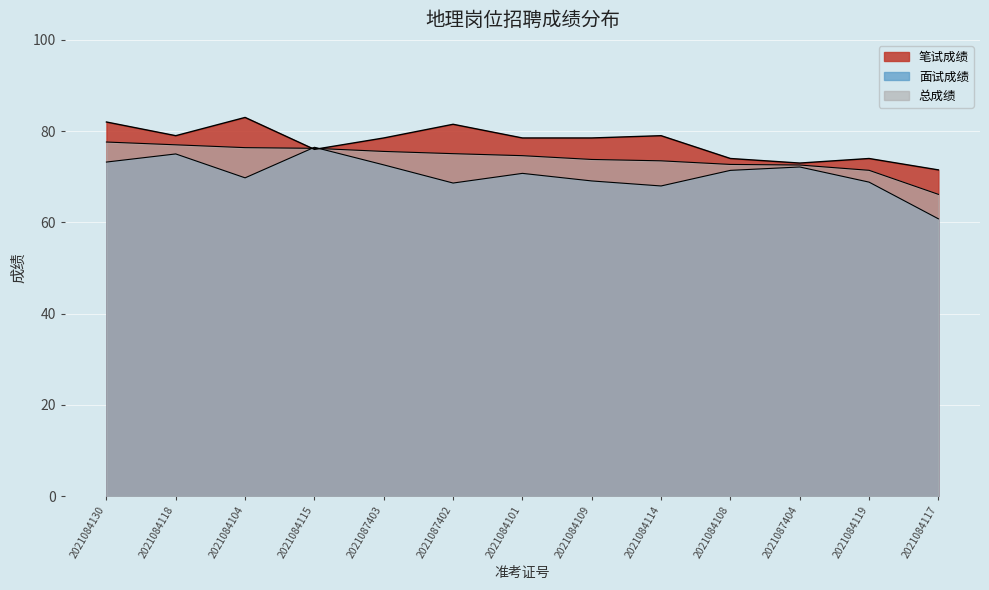

Does the chart display data point markers on the line(s)?

No